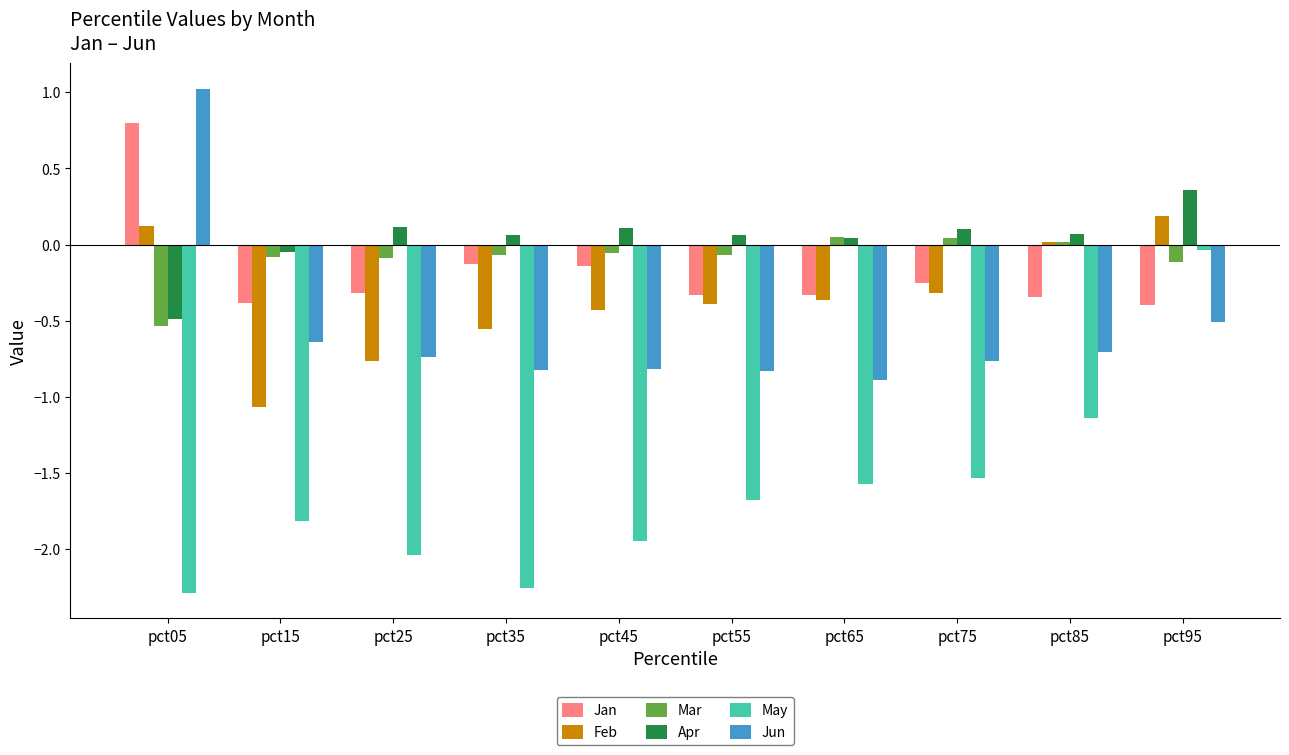

How many values in the Mar series are below 0?

7